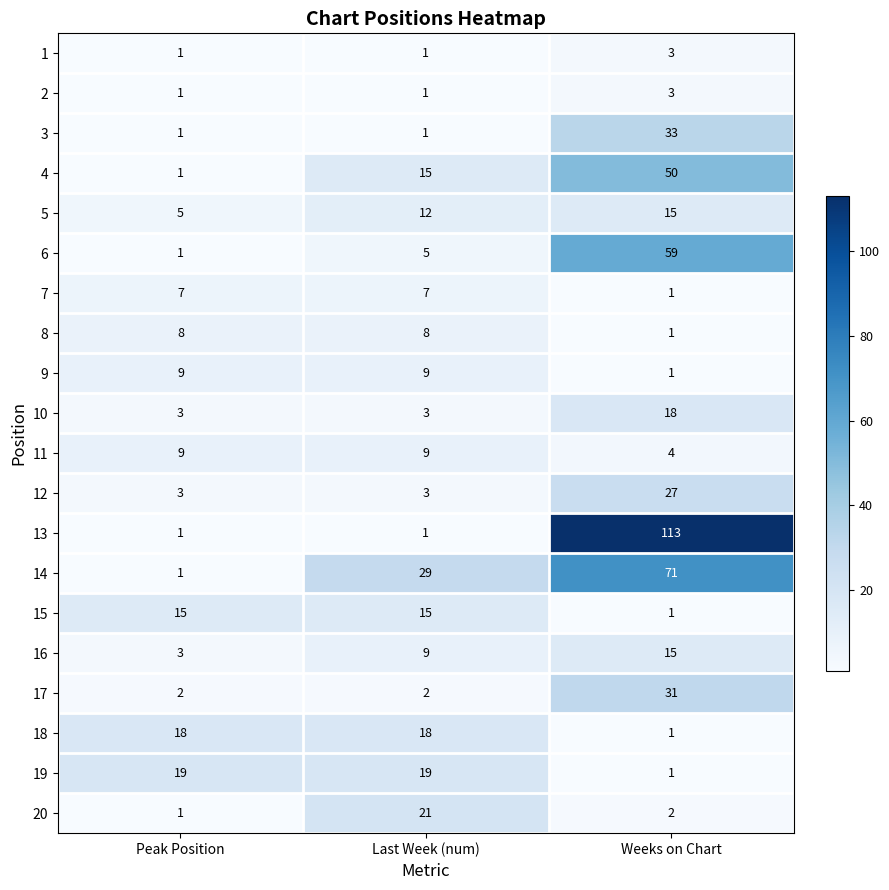

What is the spread (max minus min) of values at Peak Position?

18